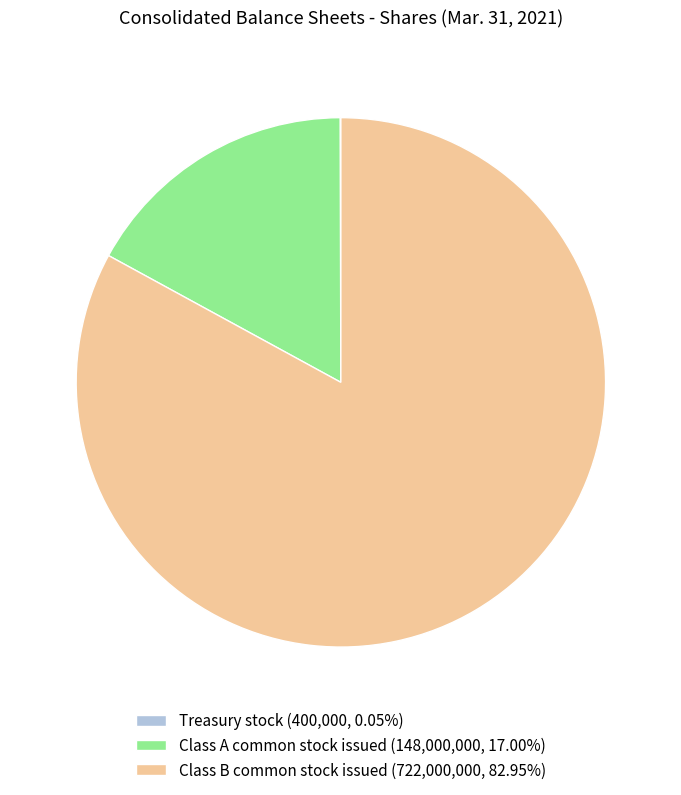

What is the largest slice in the pie chart?

Class B common stock issued